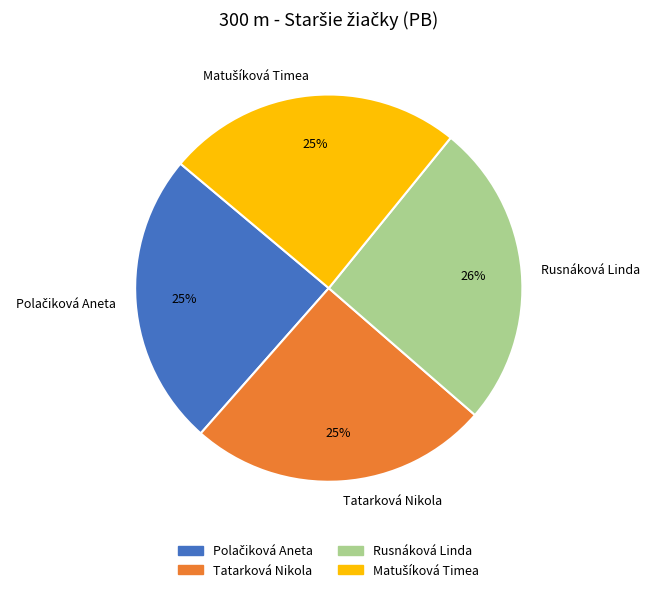

True or false: Rusnáková Linda accounts for 32% of the total.

False